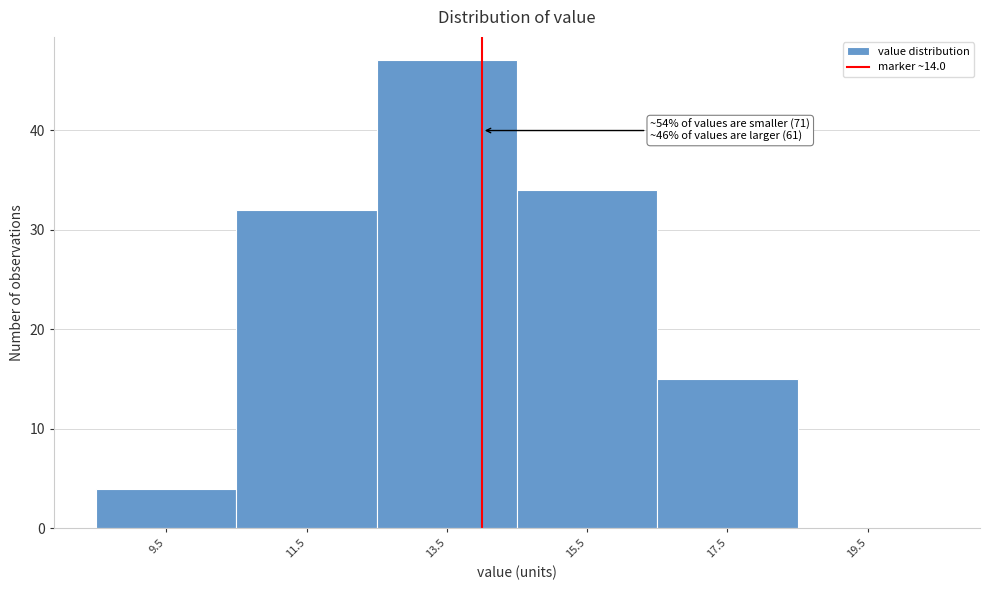

Over which range of the x-axis is the bar tallest?

12.5 to 14.5